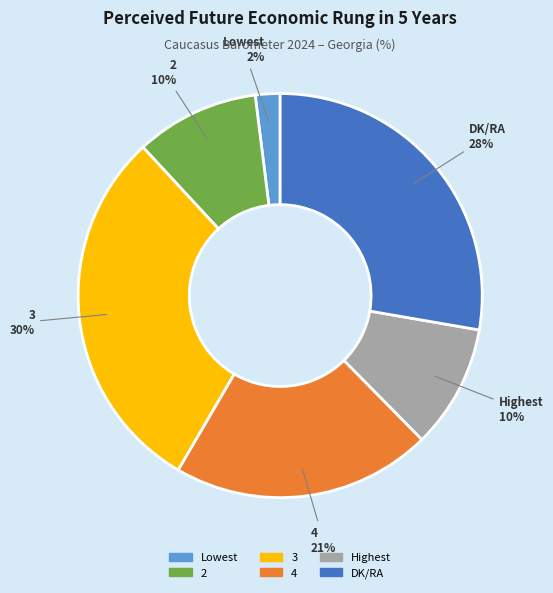

The DK/RA slice represents 39% of the pie. True or false?

False